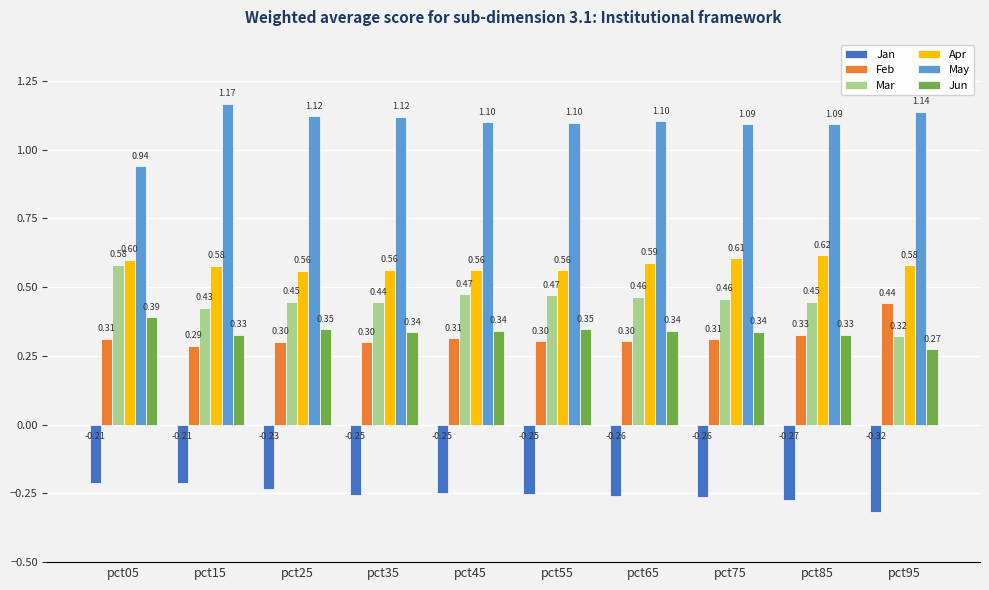

Which series has the largest range (max minus min)?

Mar